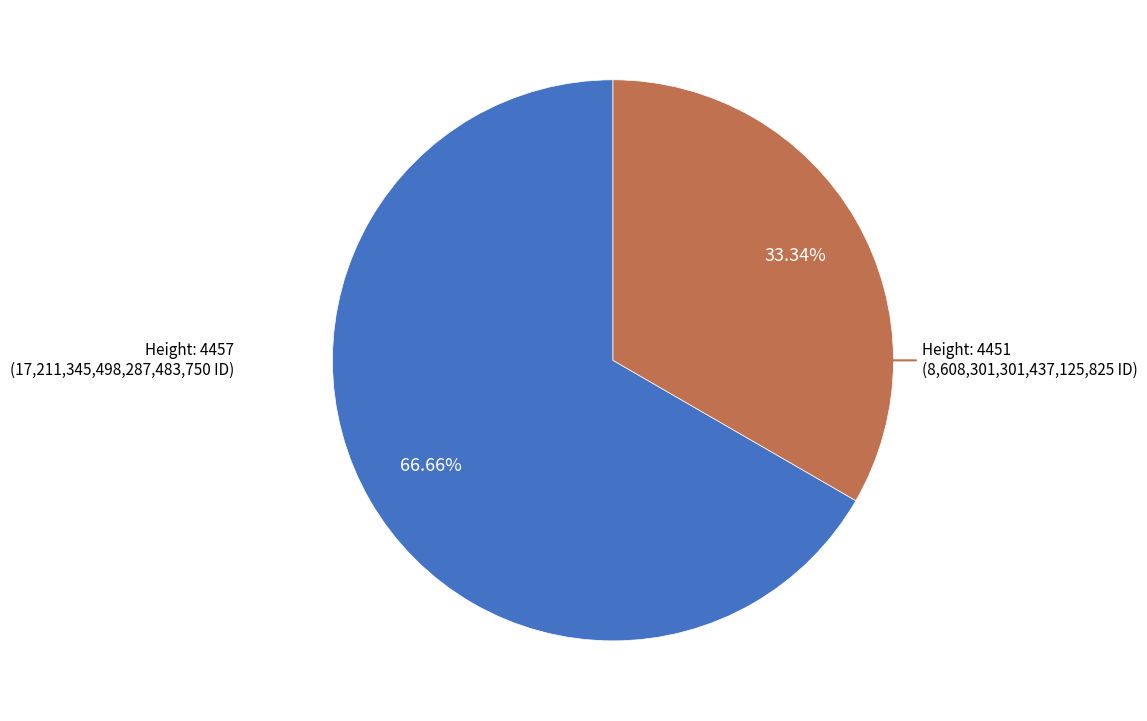

Is there a majority slice in this chart?

Yes